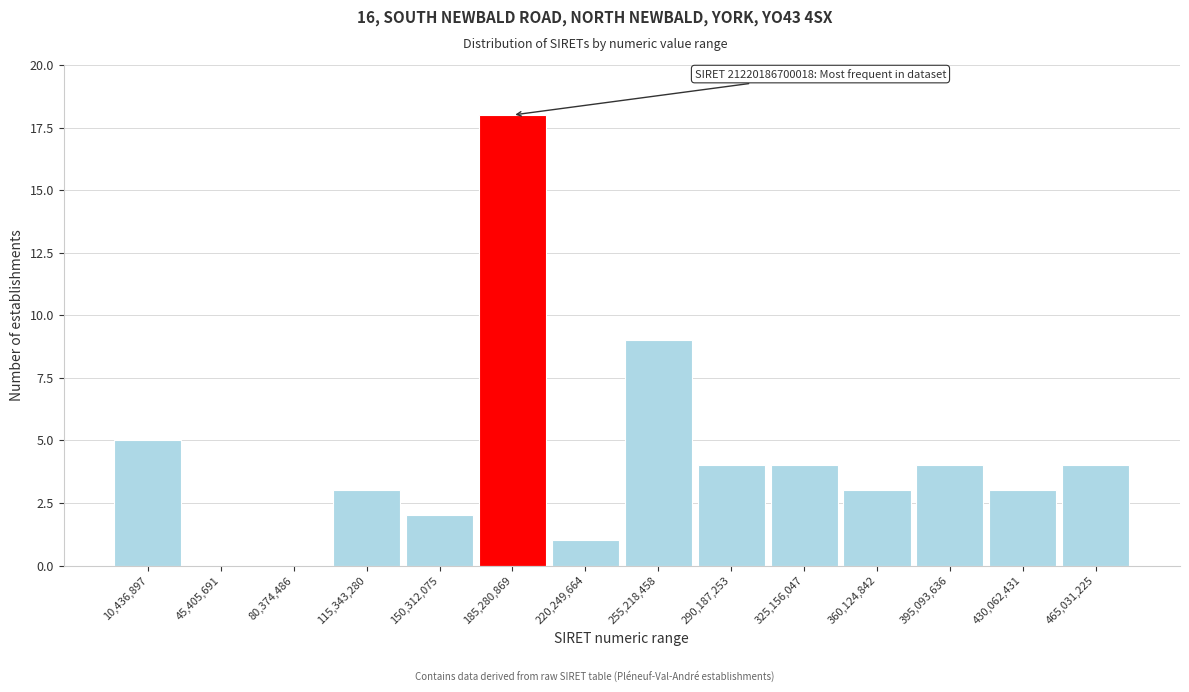

Reading right to left, what are all the values shown in this chart?

465,031,225=4	430,062,431=3	395,093,636=4	360,124,842=3	325,156,047=4	290,187,253=4	255,218,458=9	220,249,664=1	185,280,869=18	150,312,075=2	115,343,280=3	80,374,486=0	45,405,691=0	10,436,897=5